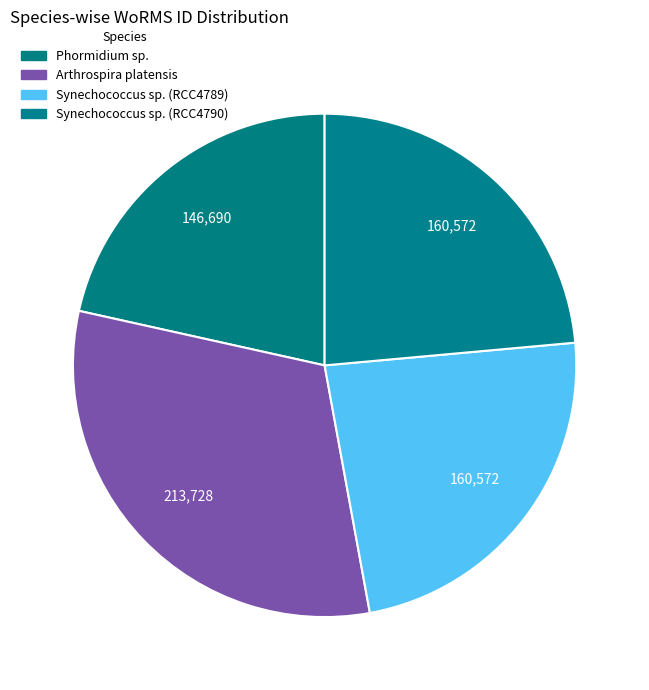

To the nearest percent, what is the difference between the largest and smallest slice percentages?

10%